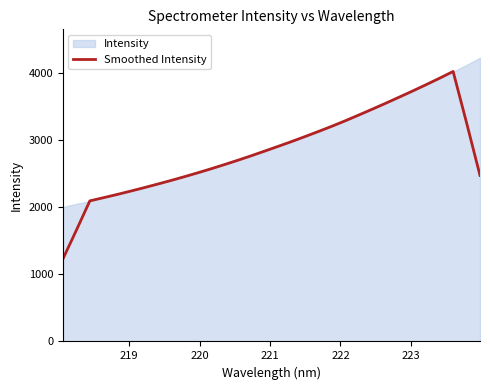

How many lines are shown in the chart?

1